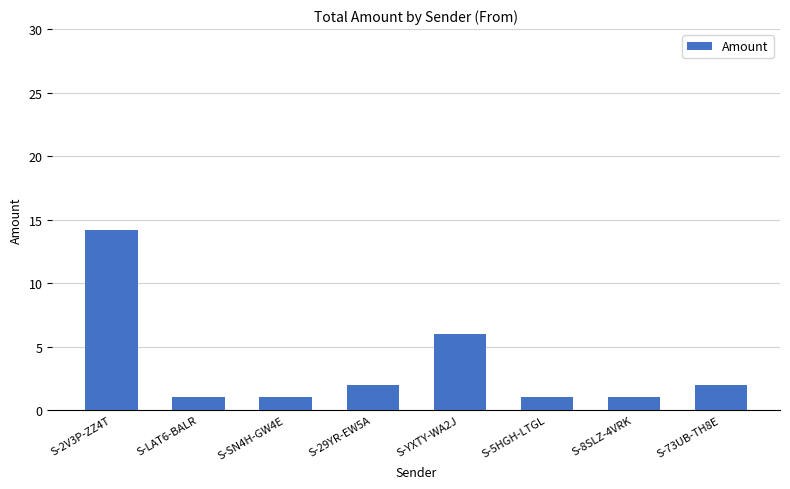

What is the label of the 1st bar from the right?

S-73UB-TH8E